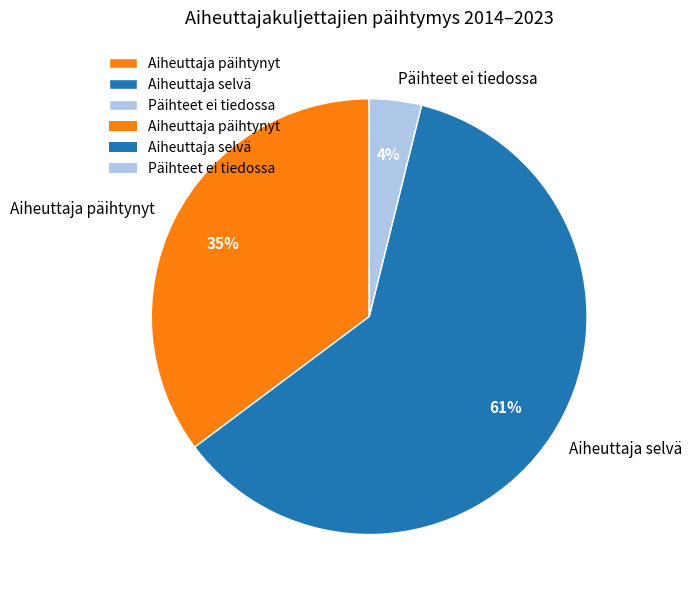

Which category has the biggest portion of the pie?

Aiheuttaja selvä